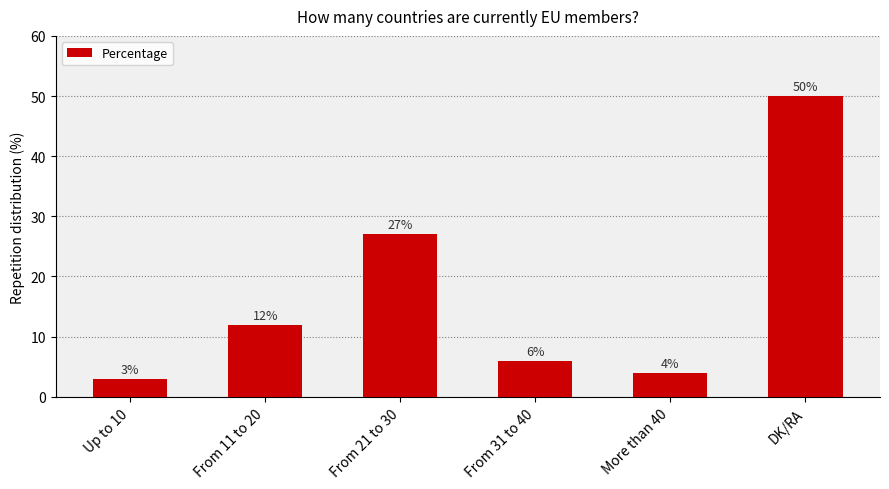

What is the difference between the values at DK/RA and From 21 to 30?

23